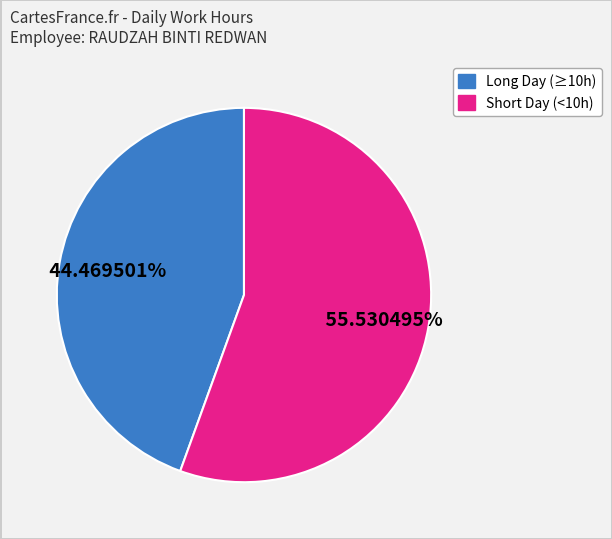

Does any single category account for the majority?

Yes